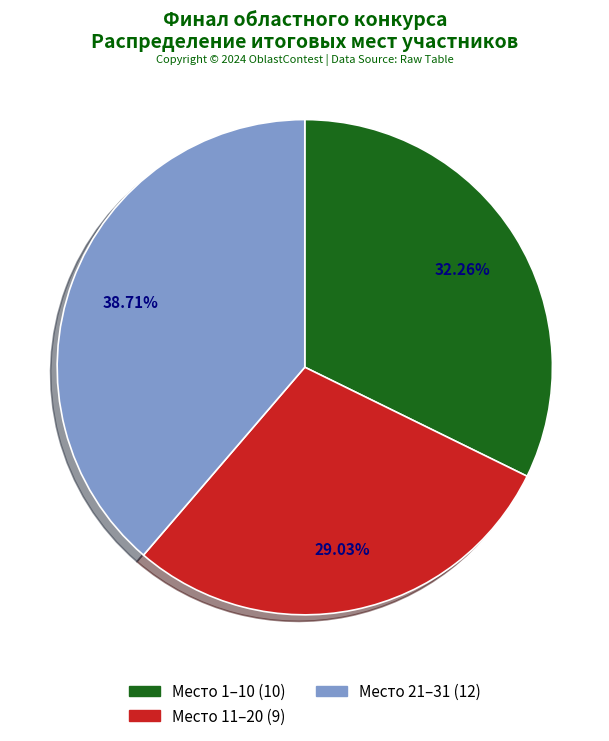

Is there any slice that represents more than half of the pie?

No